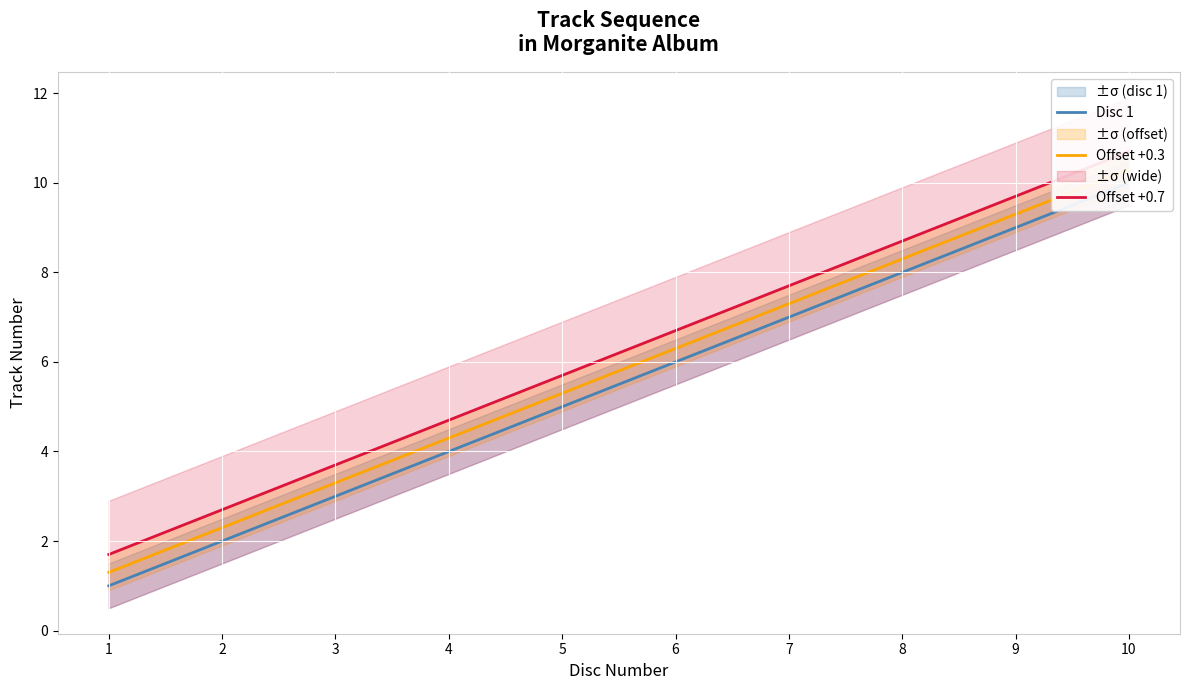

Reading right to left, list all the values displayed in this chart.

Disc 1: 10=10.0	9=9.0	8=8.0	7=7.0	6=6.0	5=5.0	4=4.0	3=3.0	2=2.0	1=1.0
Offset +0.3: 10=10.3	9=9.3	8=8.3	7=7.3	6=6.3	5=5.3	4=4.3	3=3.3	2=2.3	1=1.3
Offset +0.7: 10=10.7	9=9.7	8=8.7	7=7.7	6=6.7	5=5.7	4=4.7	3=3.7	2=2.7	1=1.7